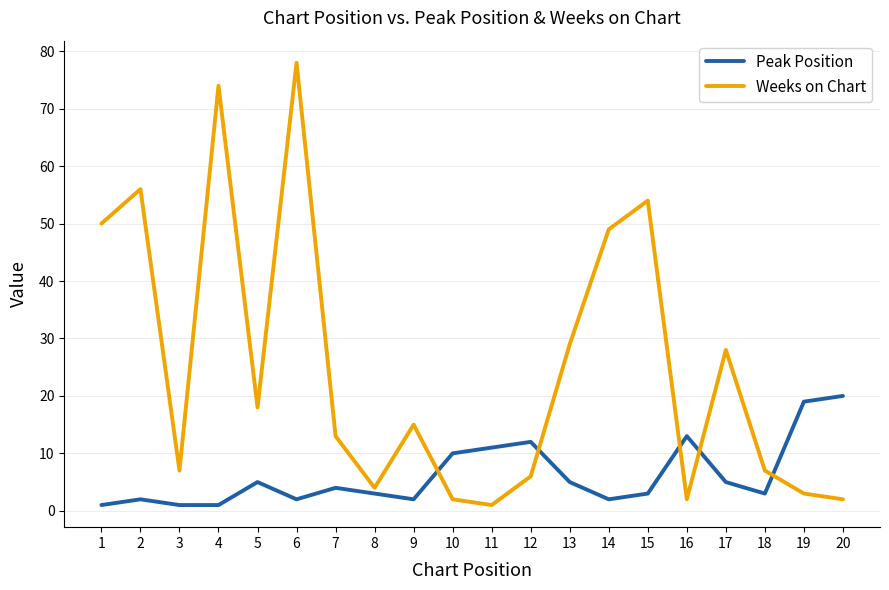

Is it true that Peak Position equals 5 at 17?

True